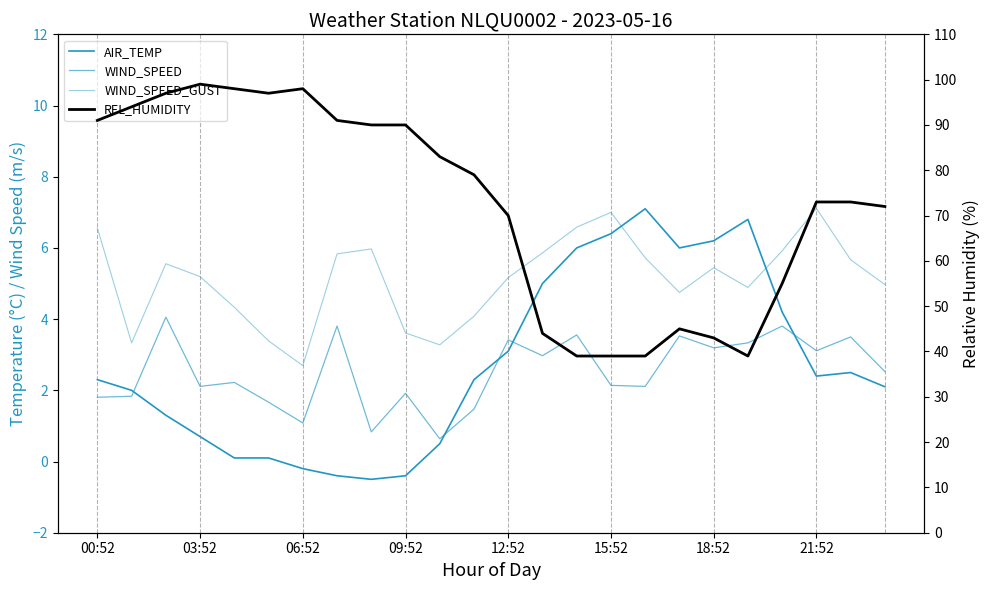

What is the sum of the AIR_TEMP values at 23 and 8?

1.6